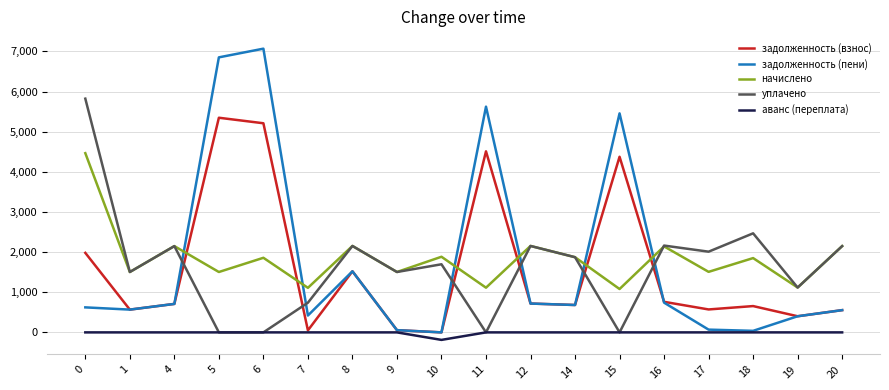

How many categories are shown in the chart?

18